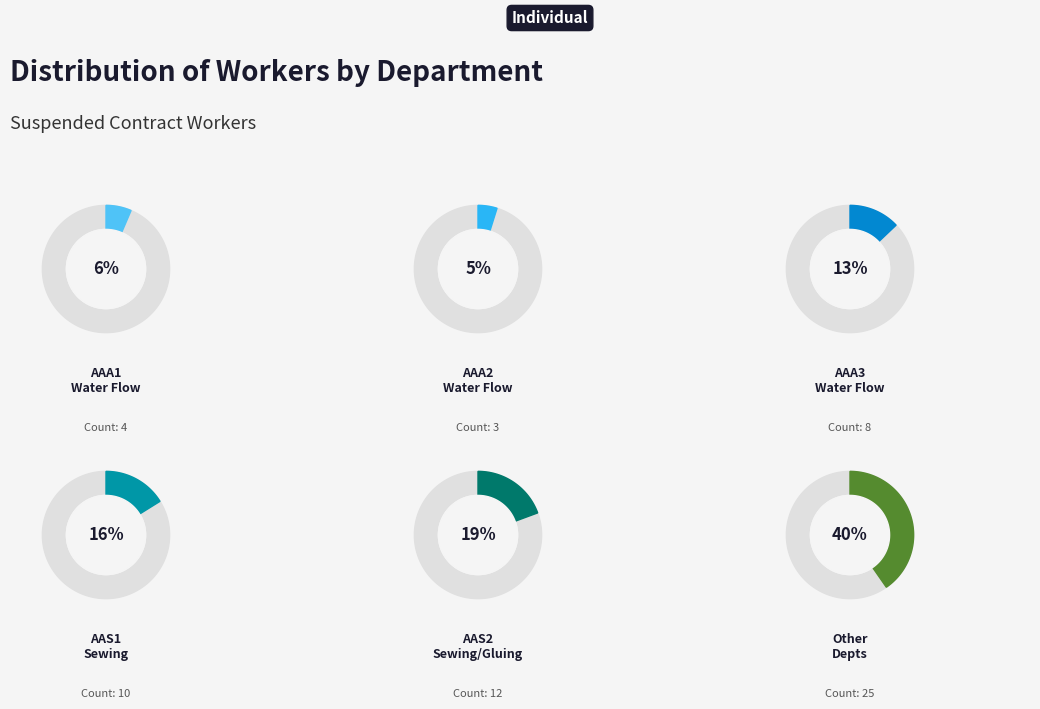

To the nearest percent, what percentage of the pie is AAA1?

6%